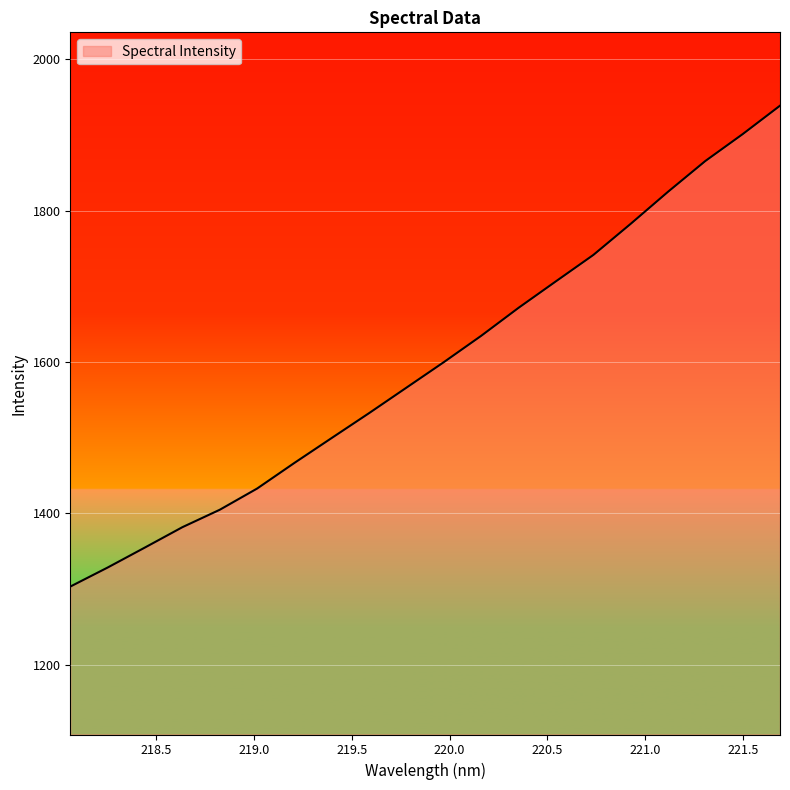

What is the difference between the maximum and minimum values?

635.6